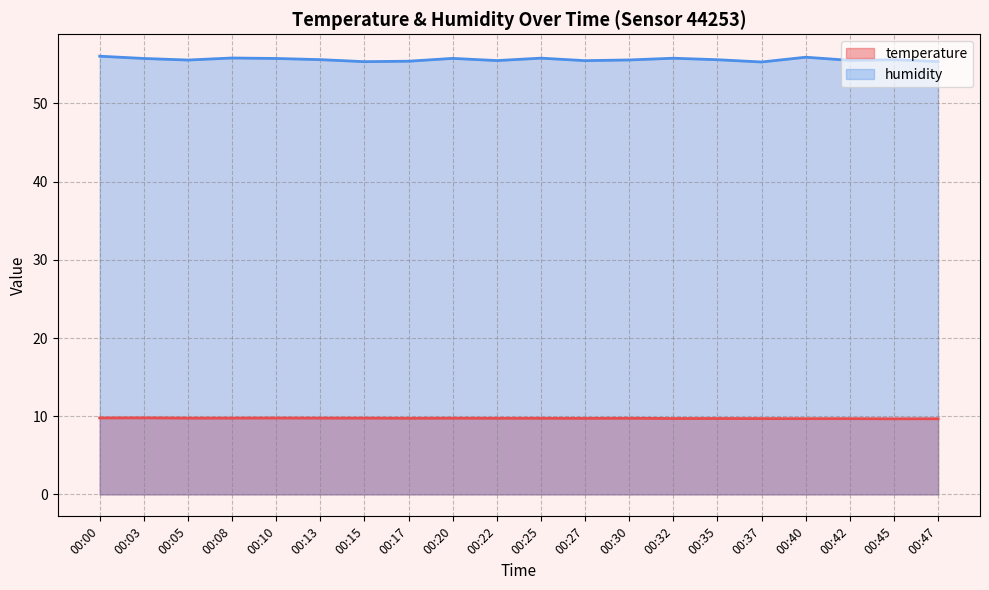

Reading right to left, list all the values displayed in this chart.

temperature: 00:47=9.7	00:45=9.7	00:42=9.7	00:40=9.7	00:37=9.7	00:35=9.7	00:32=9.7	00:30=9.7	00:27=9.7	00:25=9.7	00:22=9.7	00:20=9.8	00:17=9.7	00:15=9.8	00:13=9.8	00:10=9.8	00:08=9.8	00:05=9.8	00:03=9.8	00:00=9.8
humidity: 00:47=55.4	00:45=55.6	00:42=55.5	00:40=55.9	00:37=55.3	00:35=55.6	00:32=55.8	00:30=55.6	00:27=55.5	00:25=55.8	00:22=55.5	00:20=55.8	00:17=55.4	00:15=55.3	00:13=55.6	00:10=55.8	00:08=55.8	00:05=55.5	00:03=55.8	00:00=56.0